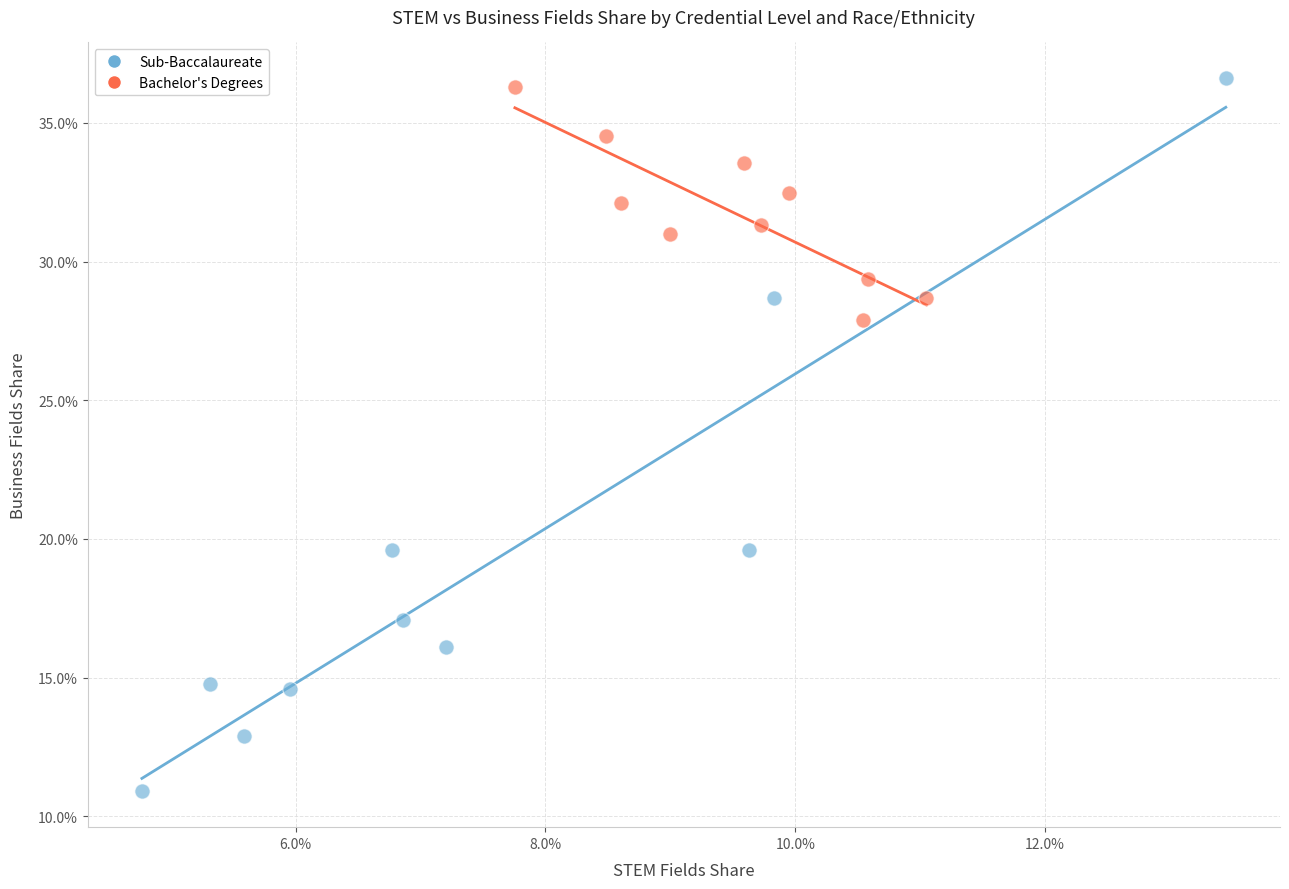

Which series has the largest Y range (max minus min)?

Sub-Baccalaureate